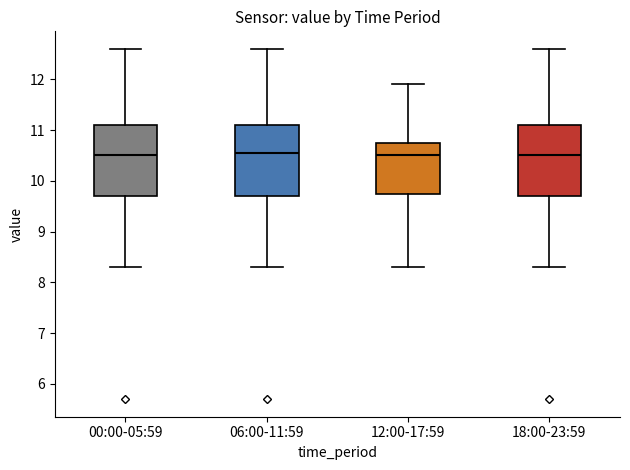

Reading left to right, transcribe this box plot: for each box, give where its median line is, the range the box spans, and where its two whiskers end, as read against the y-axis. The values are not printed on the chart, so give them approximately, as read against the axis.

00:00-05:59: median 10.5, box 9.7 to 11.1, whiskers 8.3 to 12.6
06:00-11:59: median 10.6, box 9.7 to 11.1, whiskers 8.3 to 12.6
12:00-17:59: median 10.5, box 9.8 to 10.8, whiskers 8.3 to 11.9
18:00-23:59: median 10.5, box 9.7 to 11.1, whiskers 8.3 to 12.6